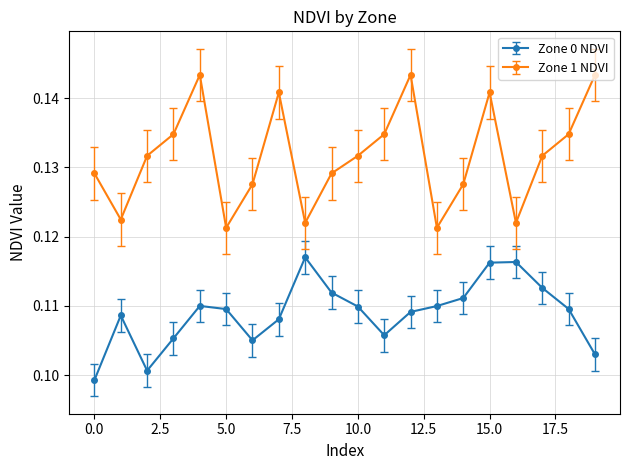

True or false: Zone 1 NDVI has more than 1 interior local peaks.

True